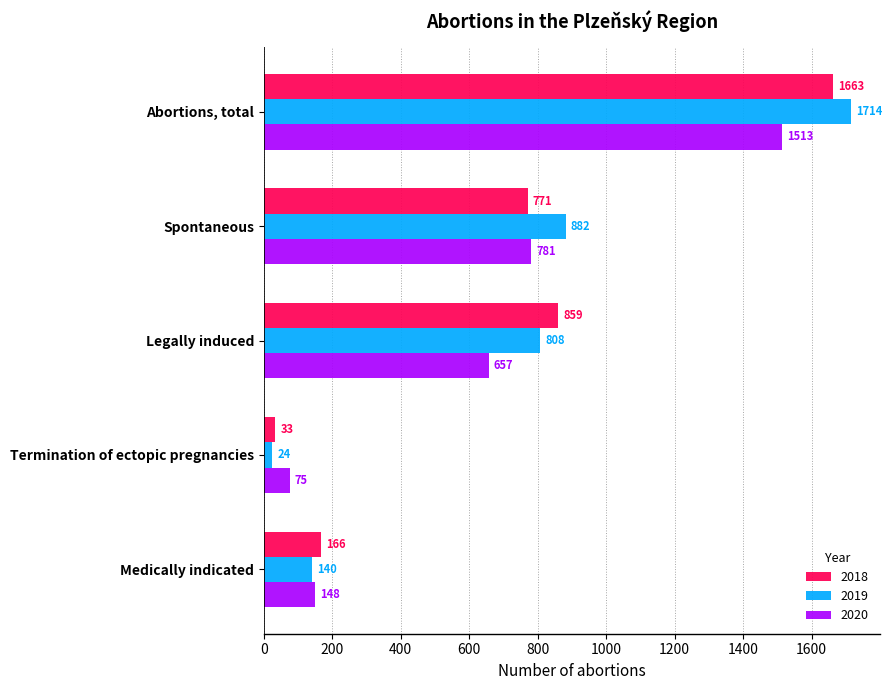

What is the difference between the maximum and minimum values in the 2020 series?

1438